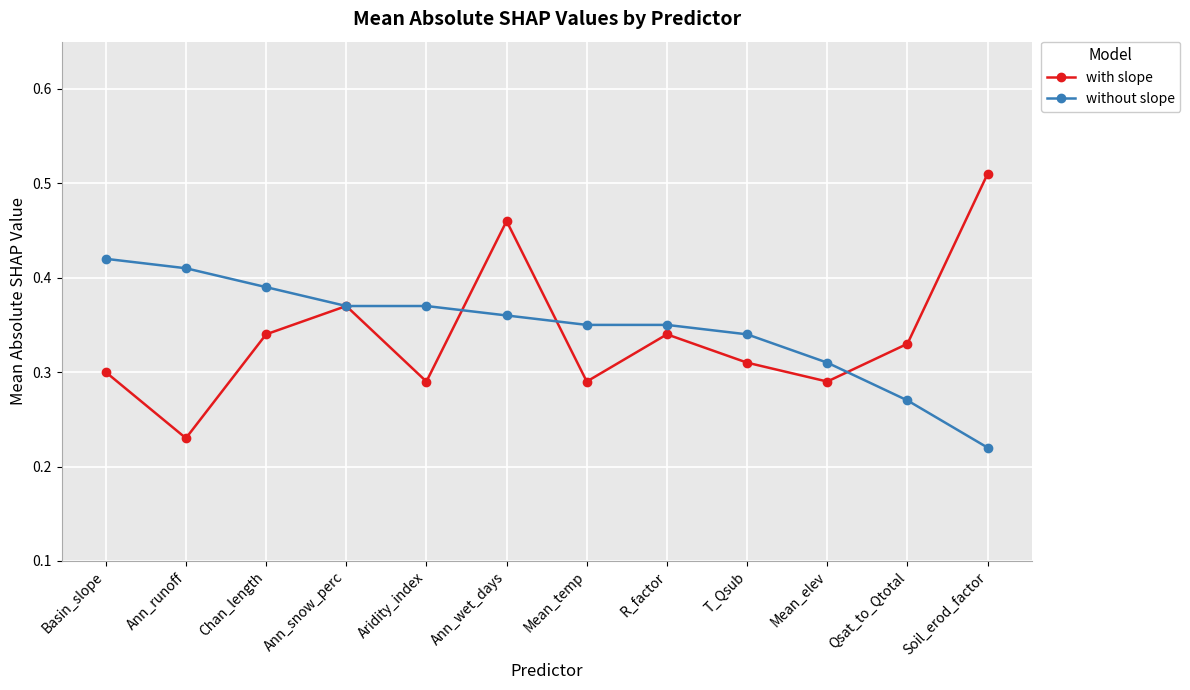

Which series changed the most between Basin_slope and Qsat_to_Qtotal?

without slope